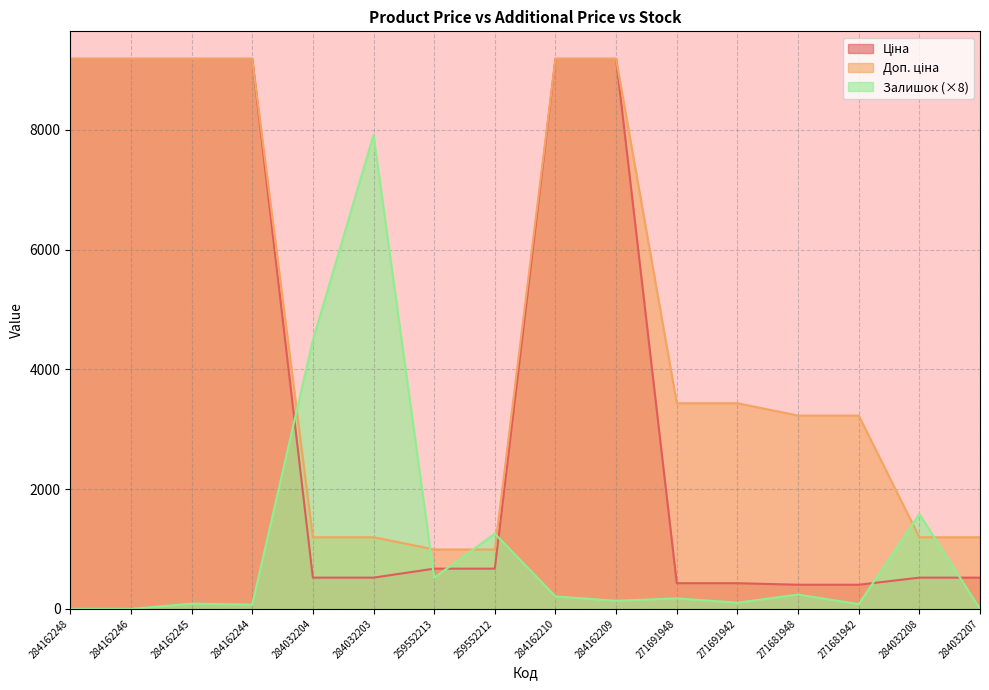

What is the difference between the Залишок values at 271681948 and 284032208?

1344.0